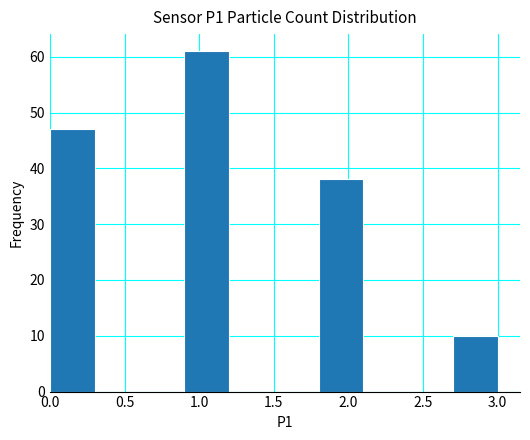

Reading left to right, list every bar in this chart as the range it spans on the x-axis followed by its height. The values are not printed on the chart, so give them approximately, as read against the axis.

0.0 to 0.3: 47
0.3 to 0.6: 0
0.6 to 0.9: 0
0.9 to 1.2: 61
1.2 to 1.5: 0
1.5 to 1.8: 0
1.8 to 2.1: 38
2.1 to 2.4: 0
2.4 to 2.7: 0
2.7 to 3.0: 10